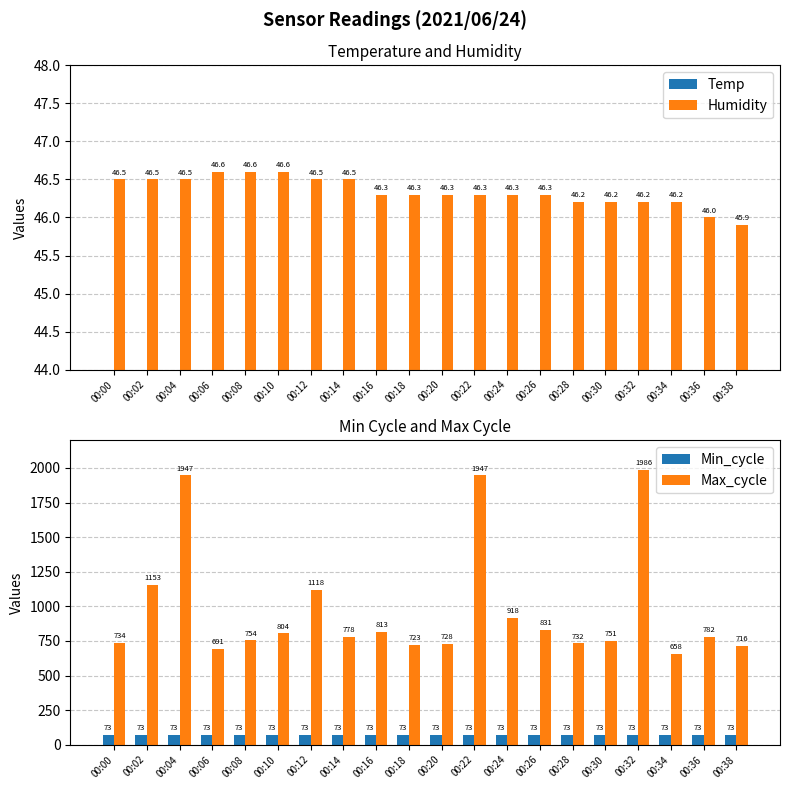

Between 00:16 and 00:00, which is larger?

00:16